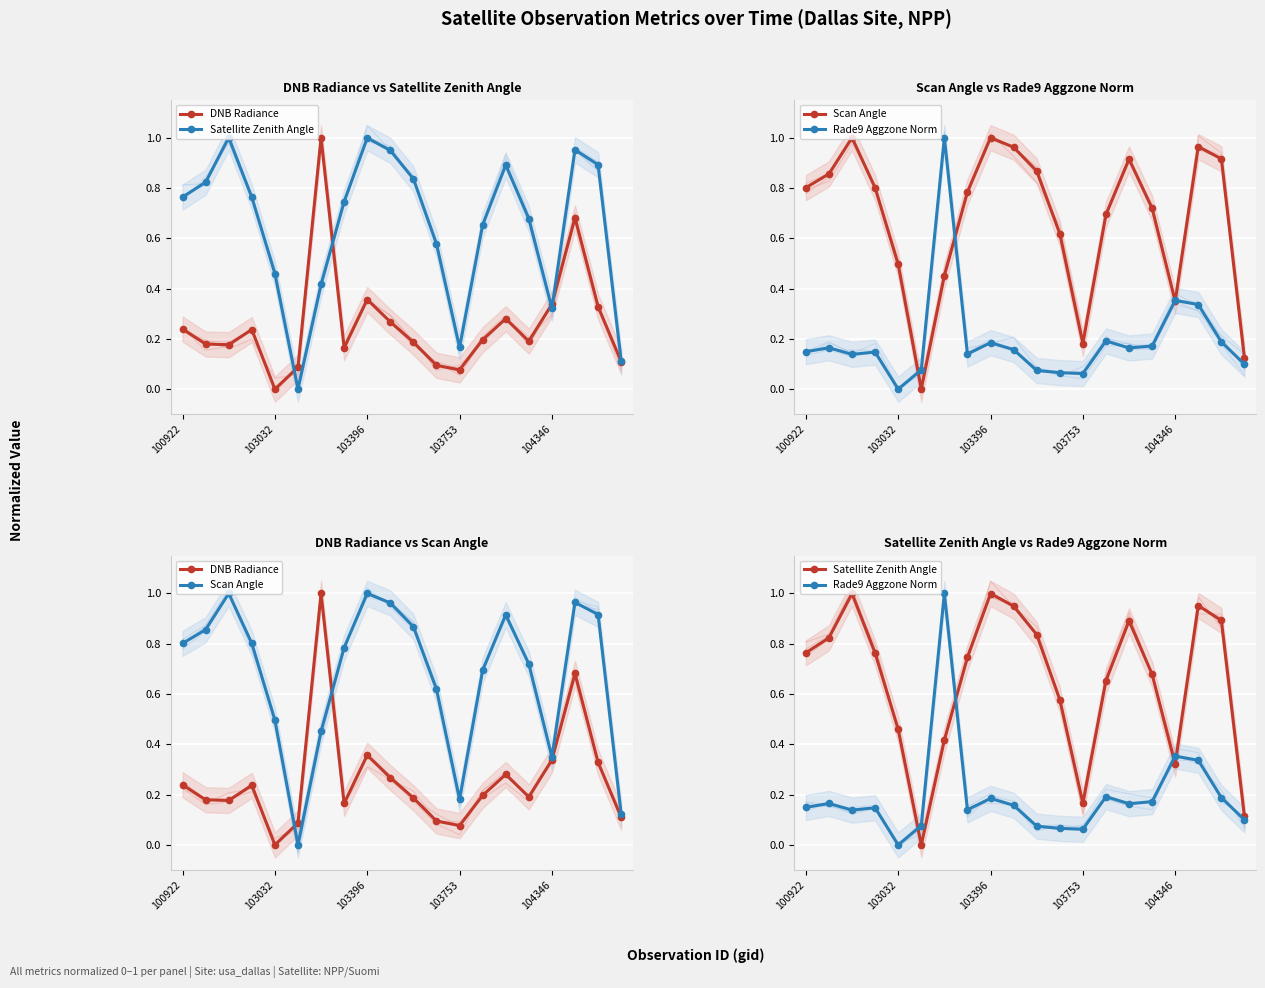

What is the average value of the Scan Angle series?

0.7